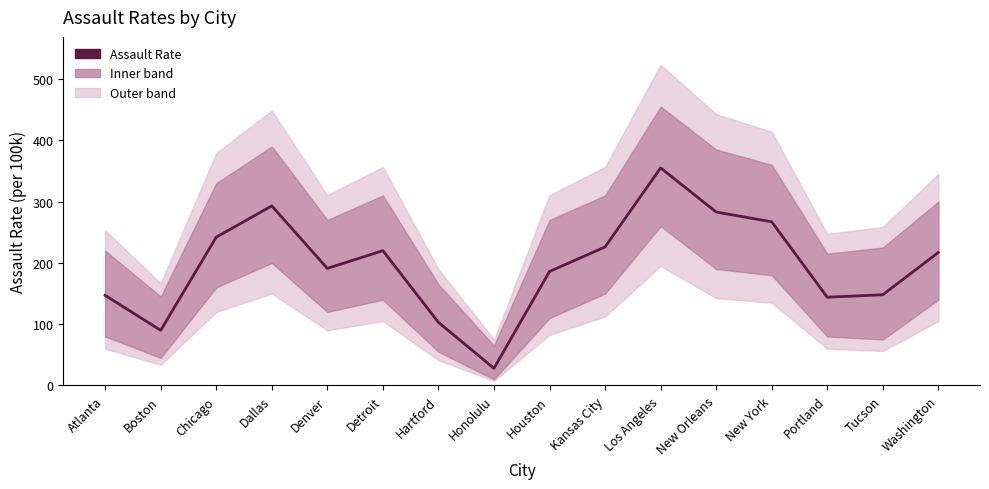

The value at New York is 267. True or false?

True